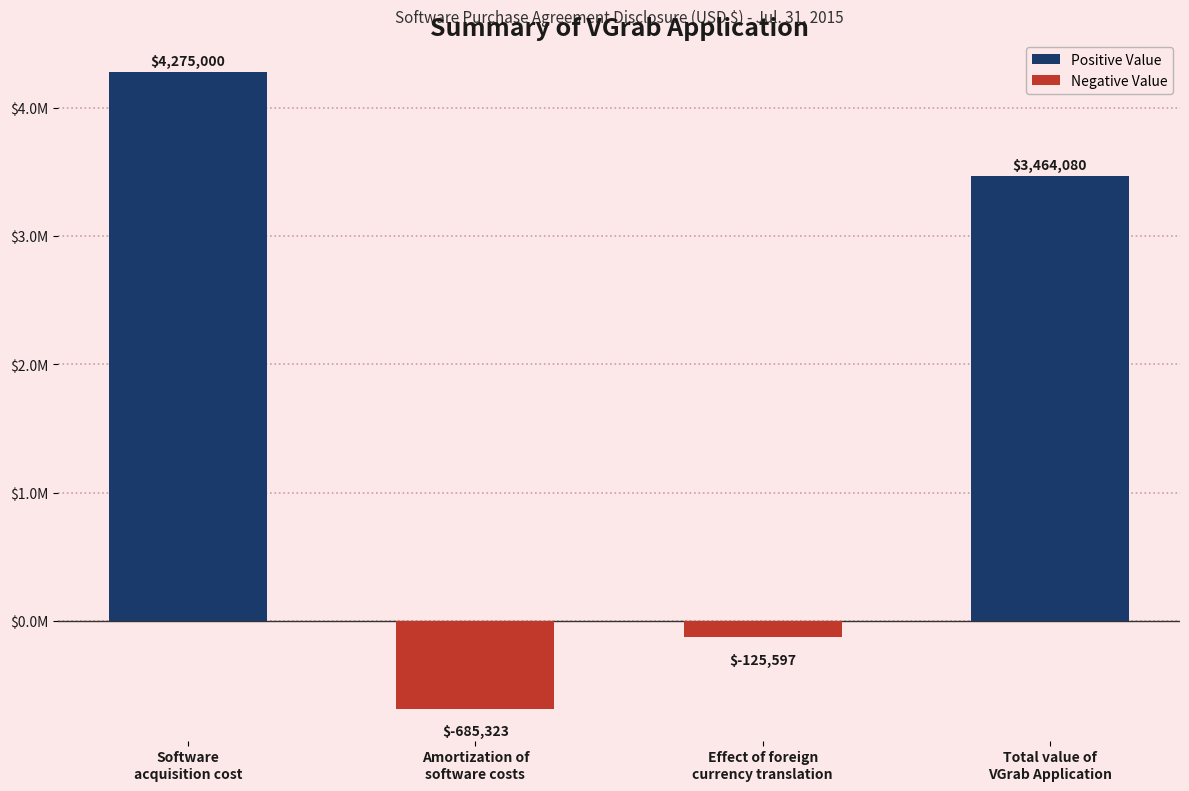

At which category does the chart reach its minimum across all series?

Amortization of
software costs